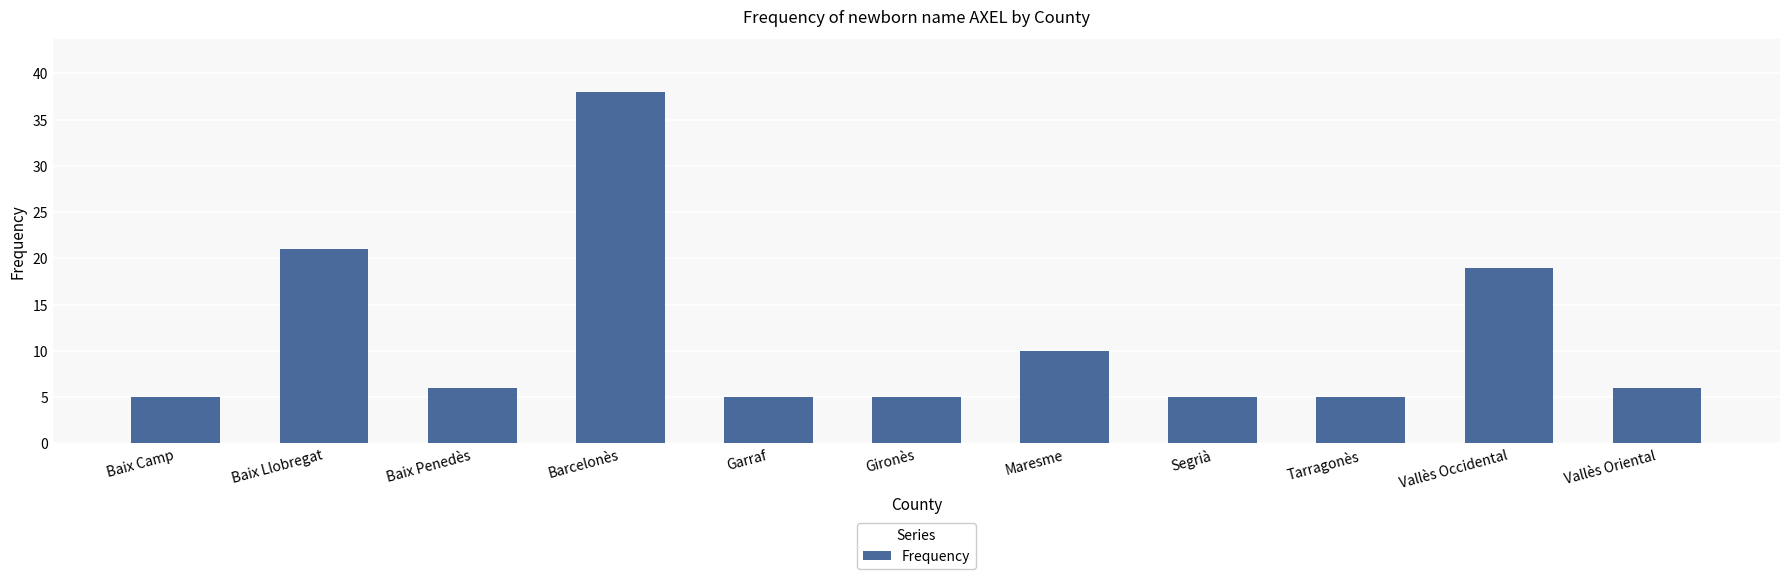

What is the average value?

11